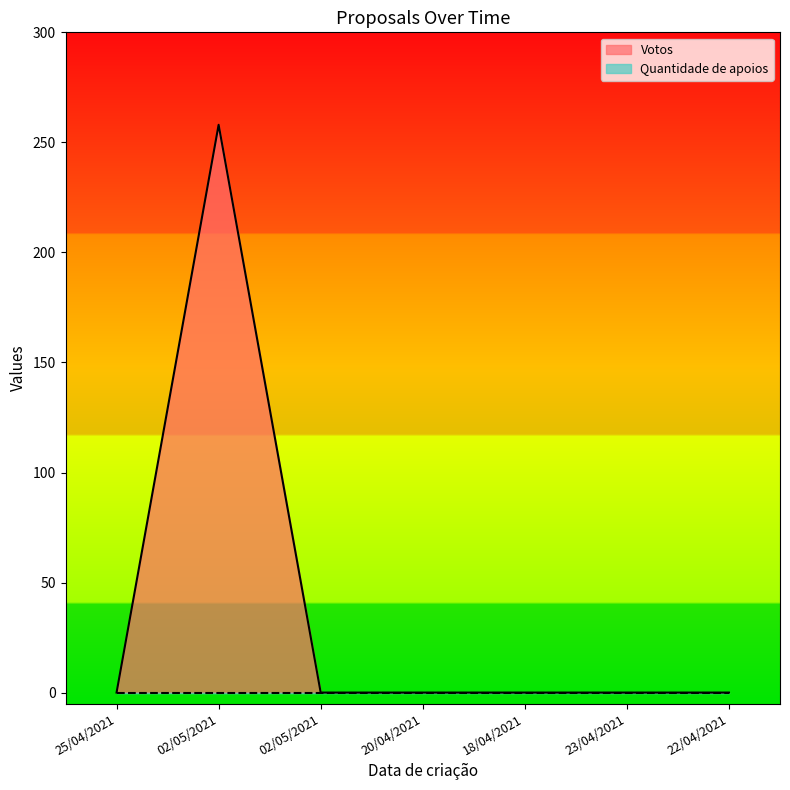

The chart shows a value of 0 at 20/04/2021. True or false?

True